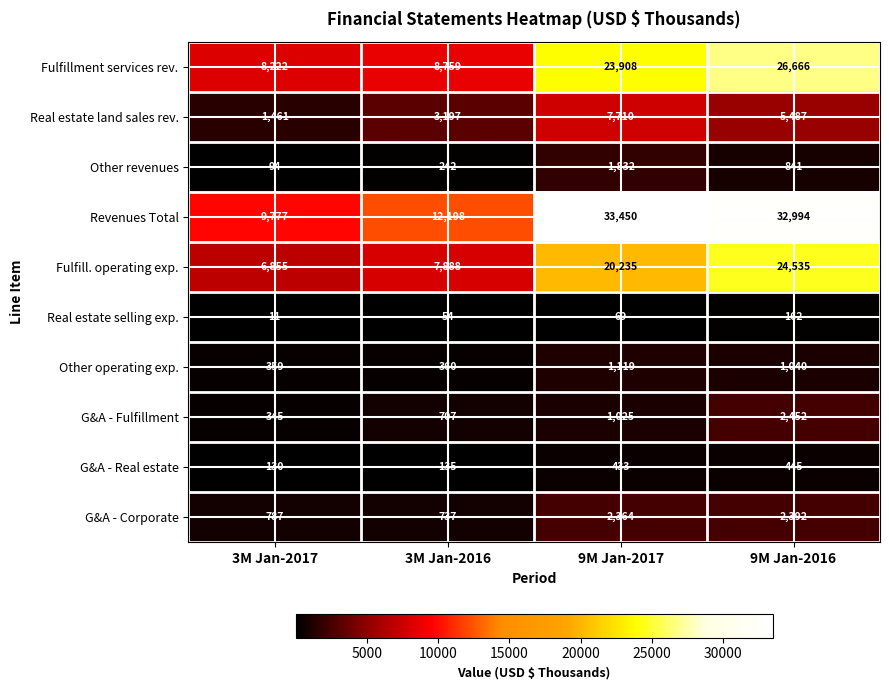

Which series changed the most between 3M Jan-2017 and 9M Jan-2017?

Revenues Total